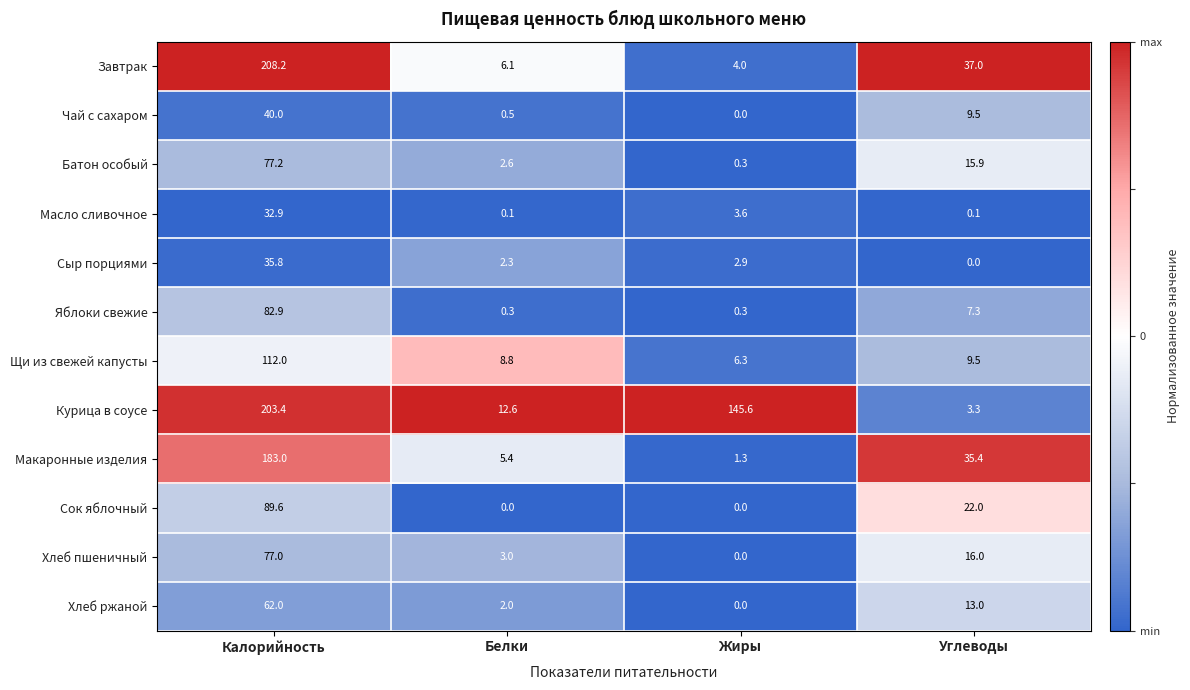

What is the total value across all series at Калорийность?

1204.0